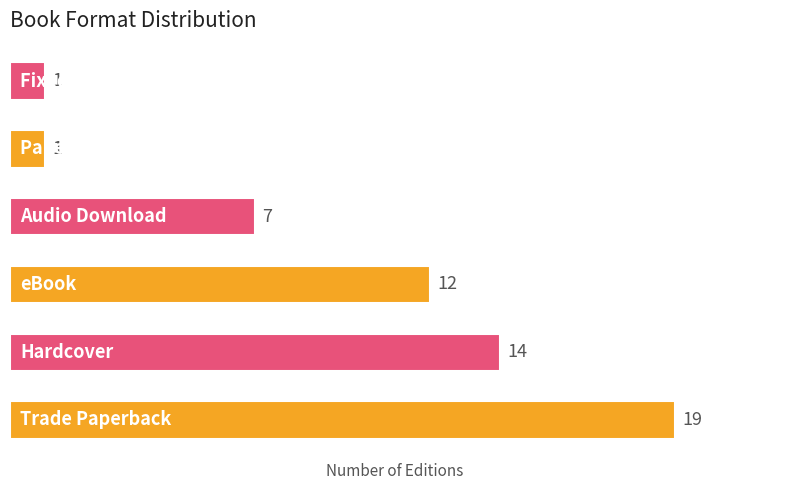

How many values are below 12?

3